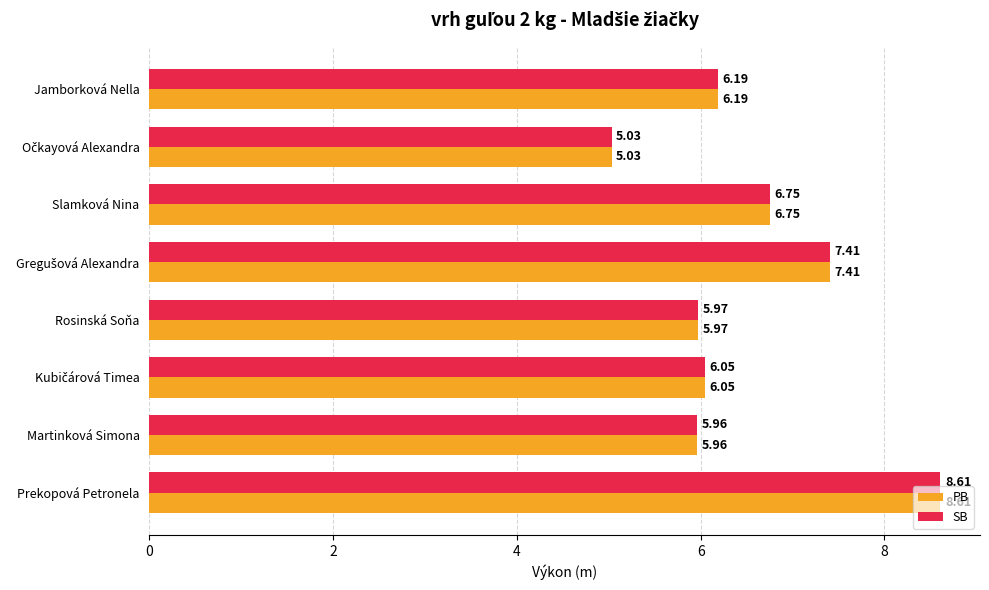

What is the total value across all series at Martinková Simona?

11.9